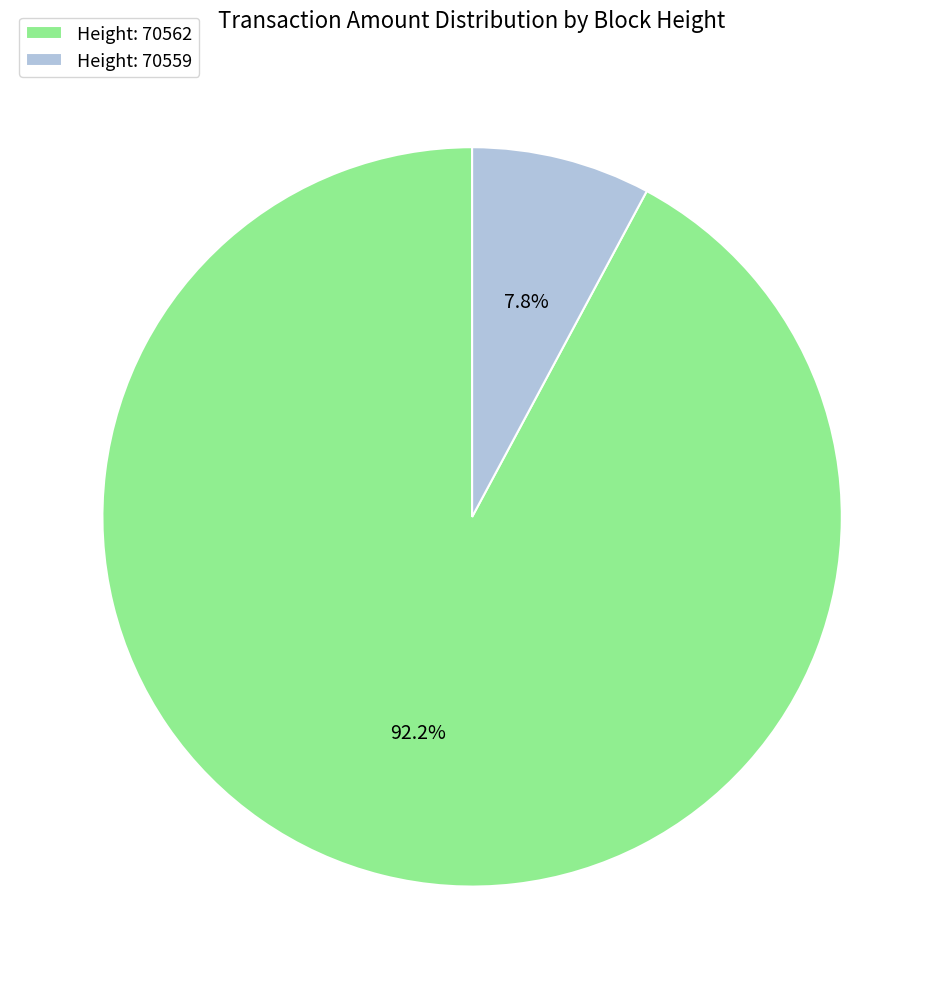

What is the smallest slice in the pie chart?

Height: 70559